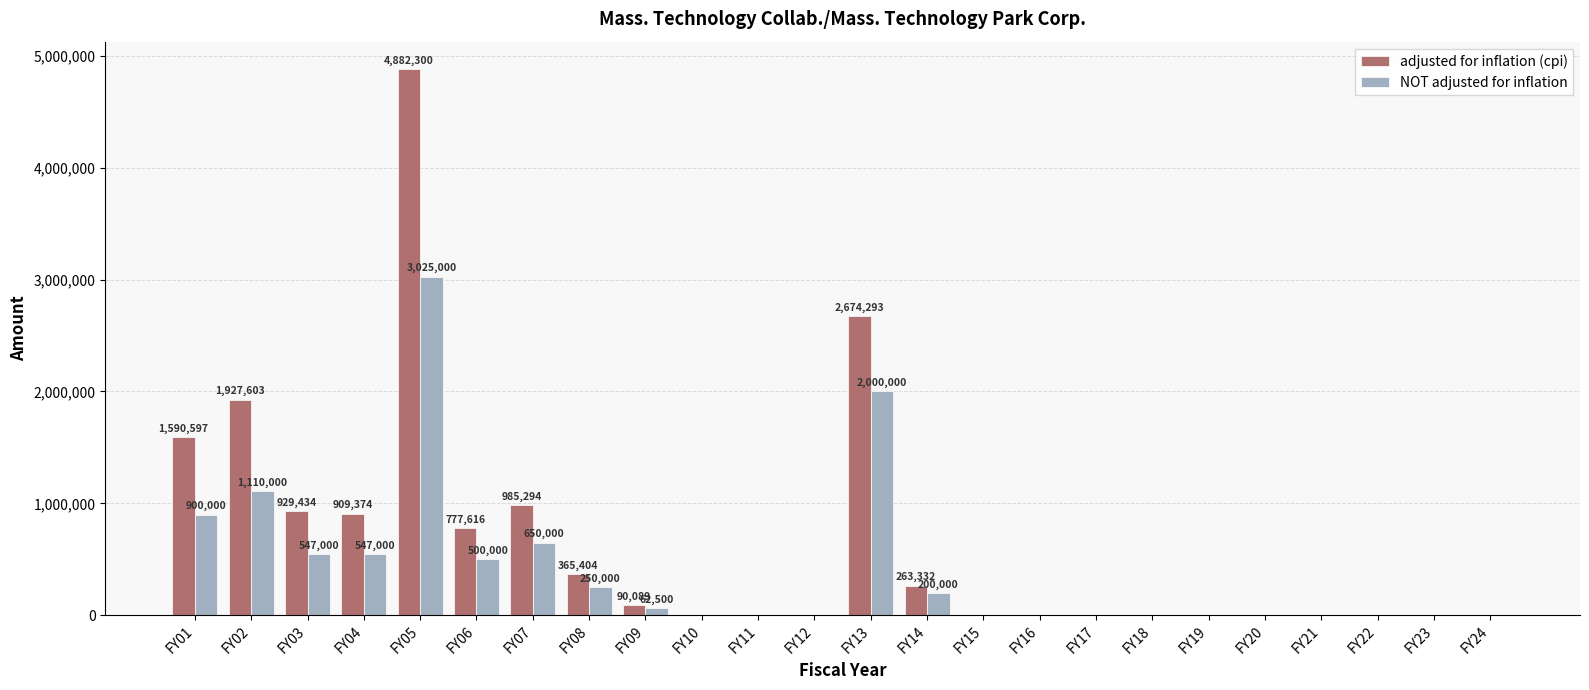

Which series has the largest total across all categories?

adjusted for inflation (cpi)